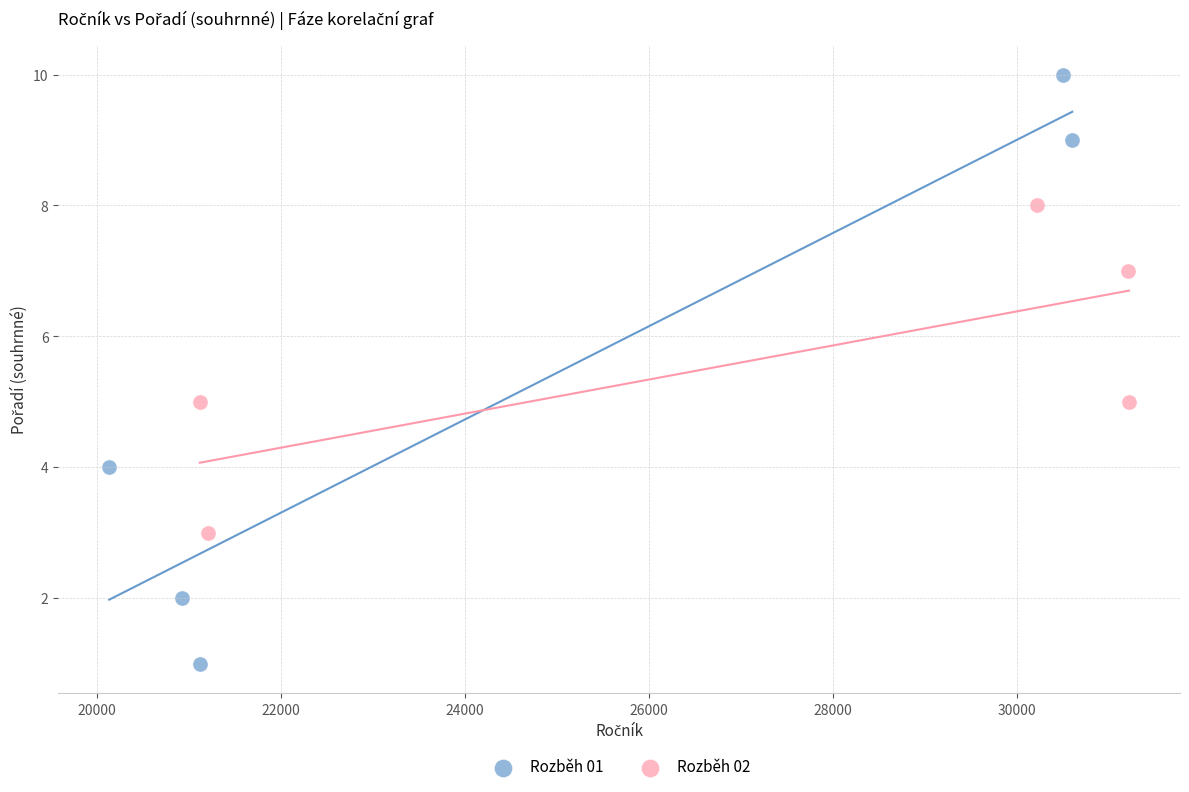

Which series reaches the minimum Y coordinate?

Rozběh 01